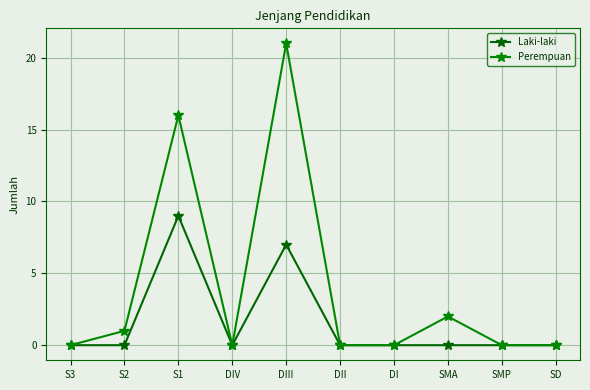

Which series has the largest total across all categories?

Perempuan